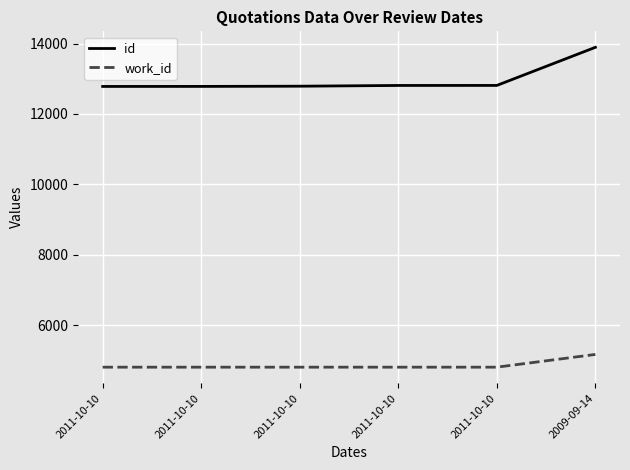

What are all the series names shown in the legend?

id, work_id